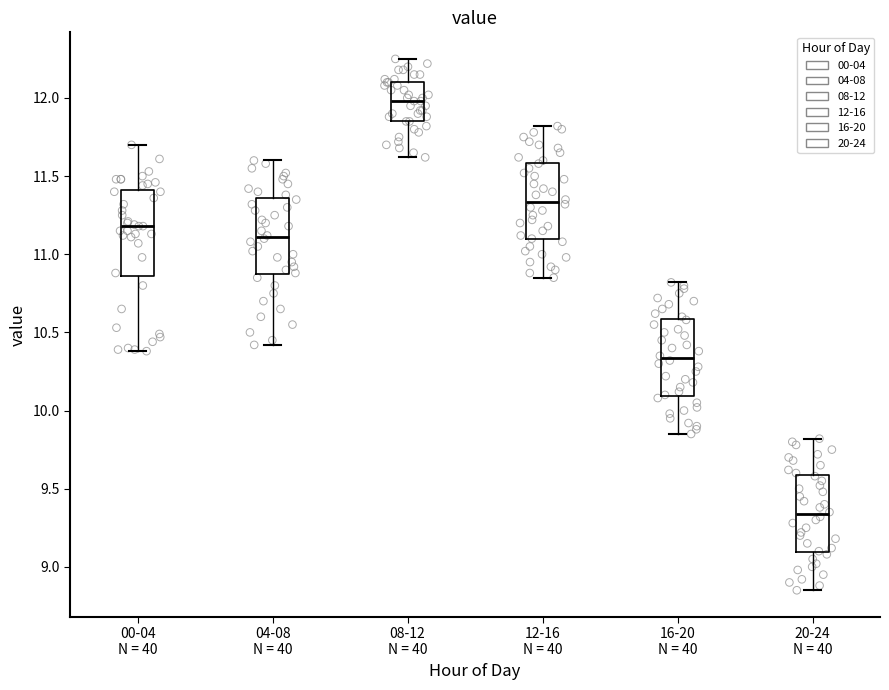

Reading left to right, transcribe this box plot: for each box, give where its median line is, the range the box spans, and where its two whiskers end, as read against the y-axis. The values are not printed on the chart, so give them approximately, as read against the axis.

00-04 N = 40: median 11.20, box 10.85 to 11.40, whiskers 10.40 to 11.70
04-08 N = 40: median 11.10, box 10.85 to 11.35, whiskers 10.40 to 11.60
08-12 N = 40: median 12.00, box 11.85 to 12.10, whiskers 11.60 to 12.25
12-16 N = 40: median 11.35, box 11.10 to 11.60, whiskers 10.85 to 11.80
16-20 N = 40: median 10.35, box 10.10 to 10.60, whiskers 9.85 to 10.80
20-24 N = 40: median 9.35, box 9.10 to 9.60, whiskers 8.85 to 9.80